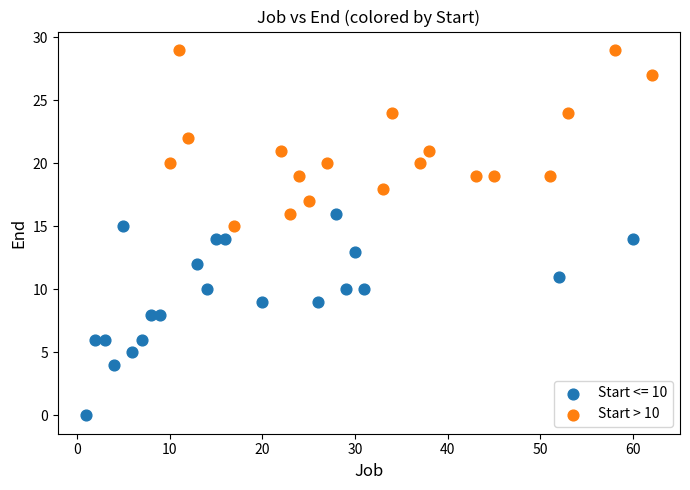

Which series contains the lowest Y value?

Start <= 10